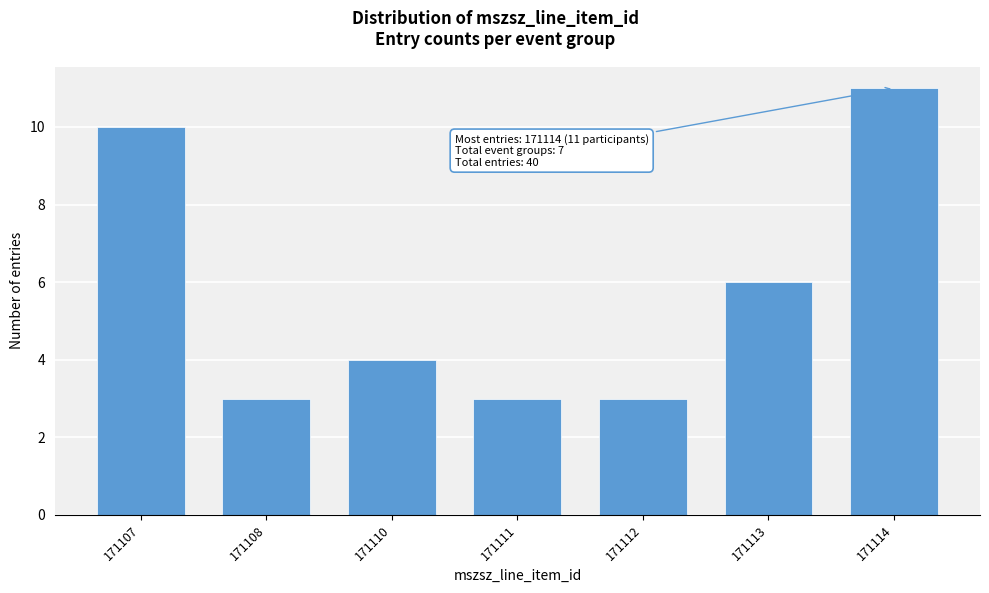

Reading left to right, extract all data points from this chart.

10	3	4	3	3	6	11